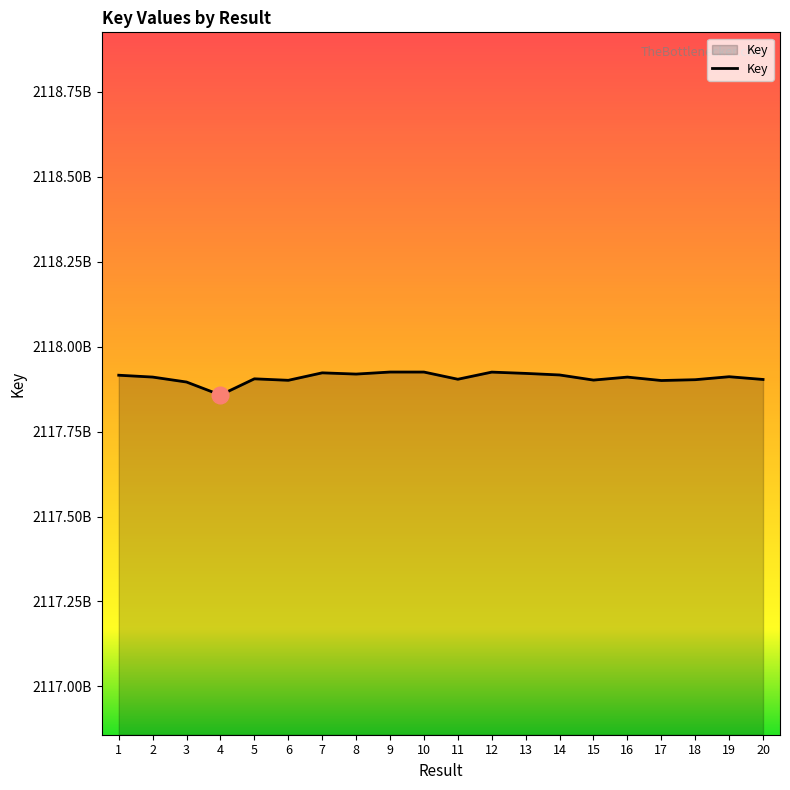

Reading left to right, what are all the values shown in this chart?

2117916021	2117910598	2117895975	2117857745	2117905428	2117901061	2117923042	2117919410	2117925408	2117925369	2117904191	2117925175	2117921402	2117916776	2117901722	2117910520	2117900435	2117902847	2117911624	2117903526